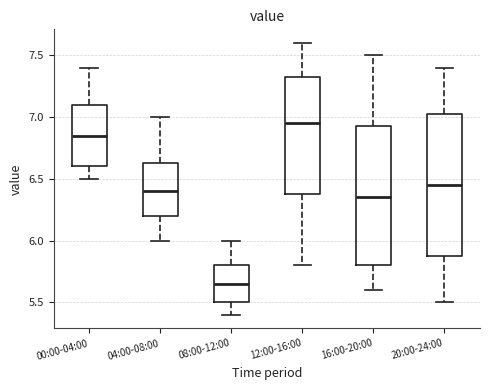

Where does the median line of the box for 00:00-04:00 sit on the y-axis? The values are not printed on the chart, so give them approximately, as read against the axis.

6.85